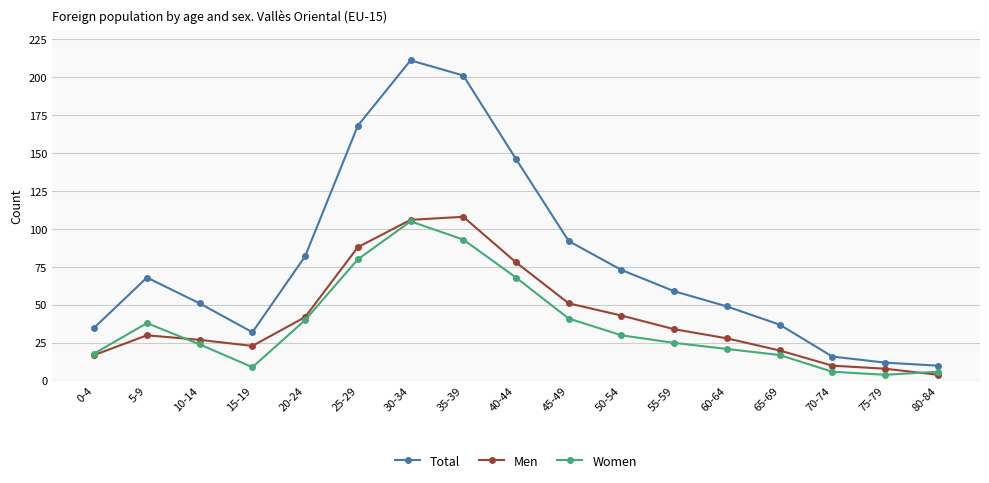

Which series changed the most between 10-14 and 50-54?

Total